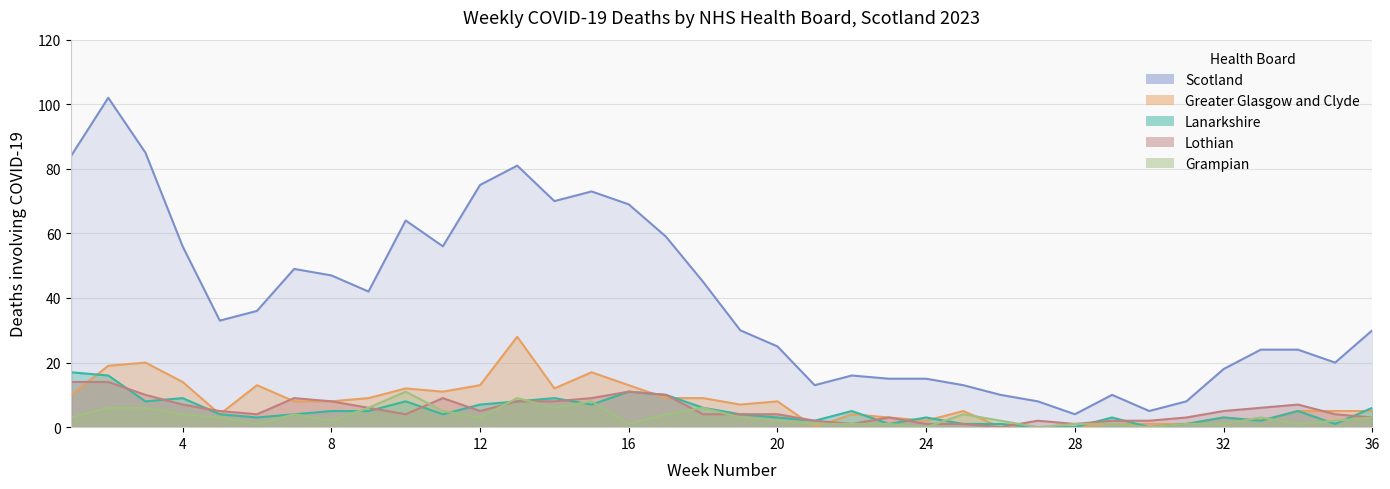

List the series in order of their peak value, lowest first.

Grampian, Lothian, Lanarkshire, Greater Glasgow and Clyde, Scotland